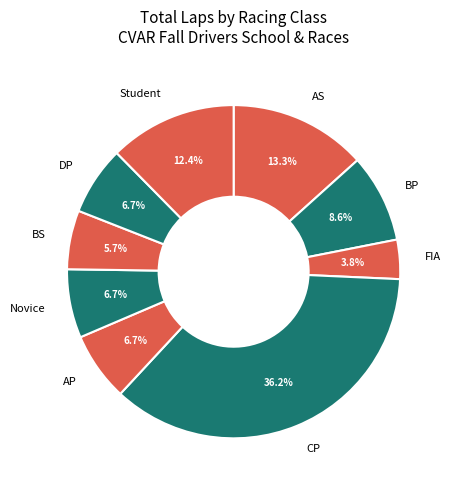

Does CP represent more than half of the total?

No